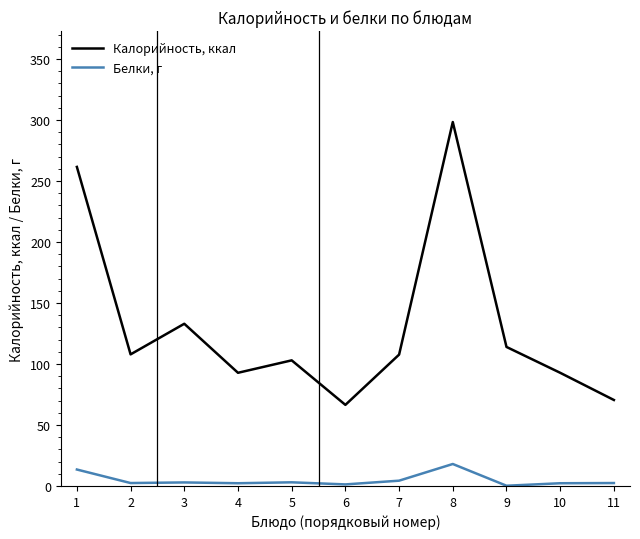

Which series has the largest total across all categories?

Калорийность, ккал